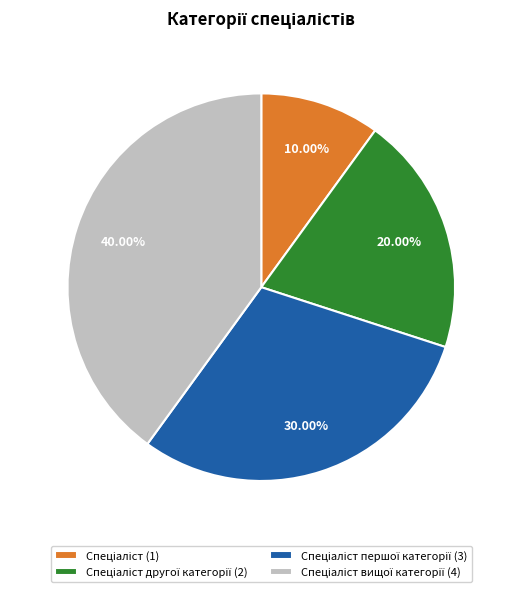

Does any single category account for the majority?

No